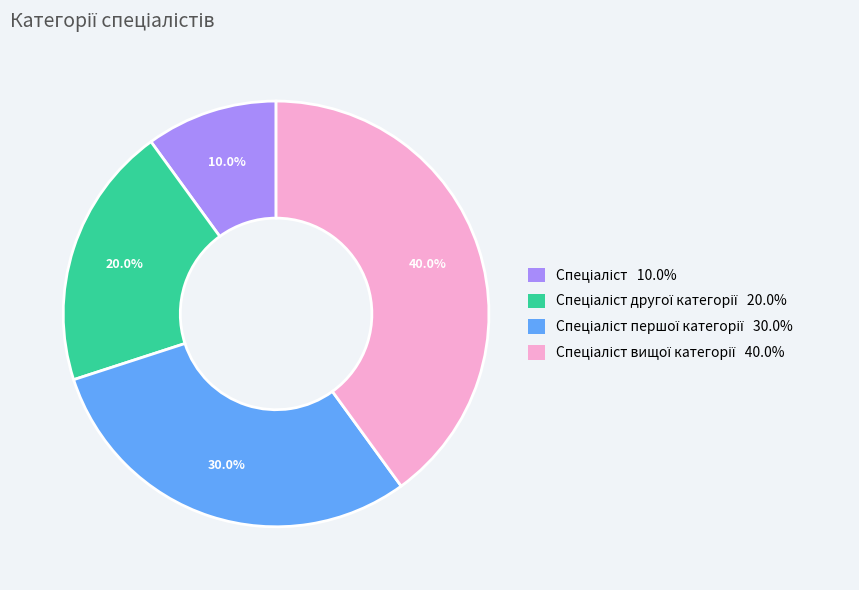

How many segments does this pie chart have?

4